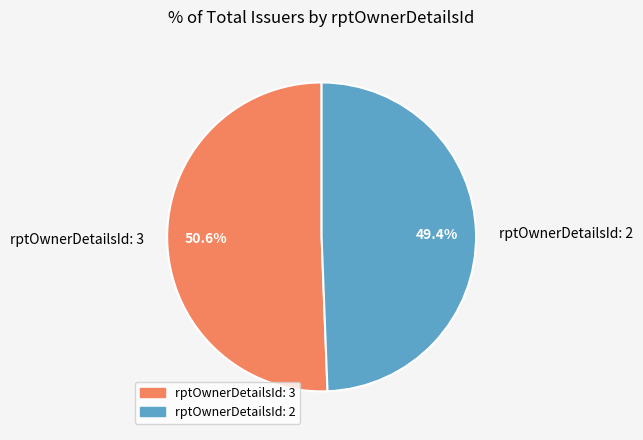

Does rptOwnerDetailsId: 3 represent more than half of the total?

Yes